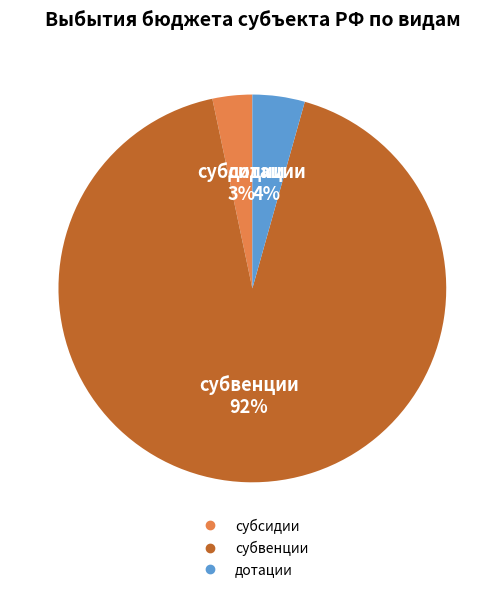

Which slice is the largest?

субвенции